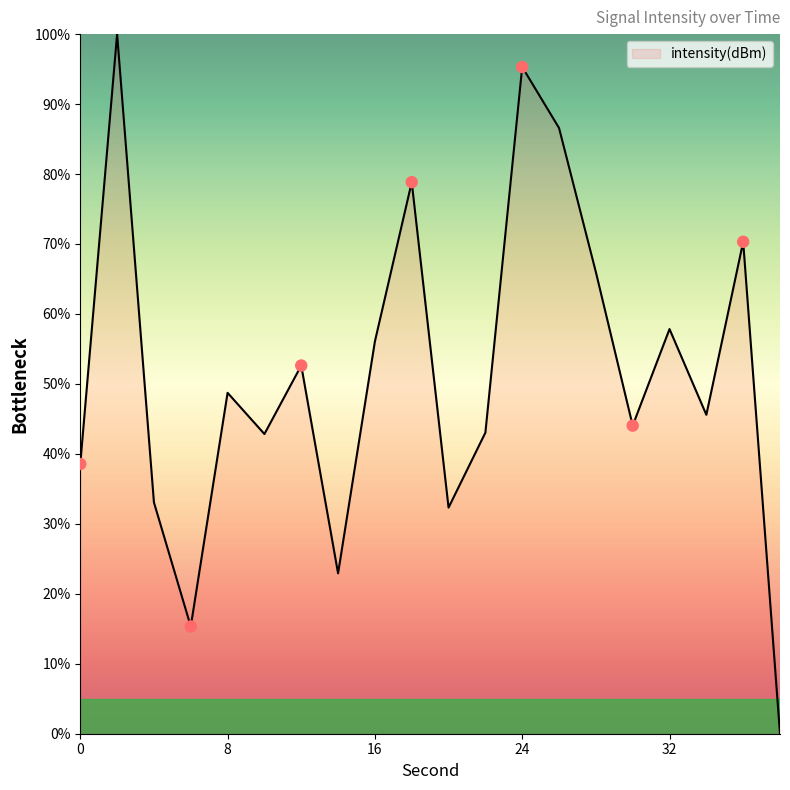

What is the difference between the maximum and minimum values?

100.0